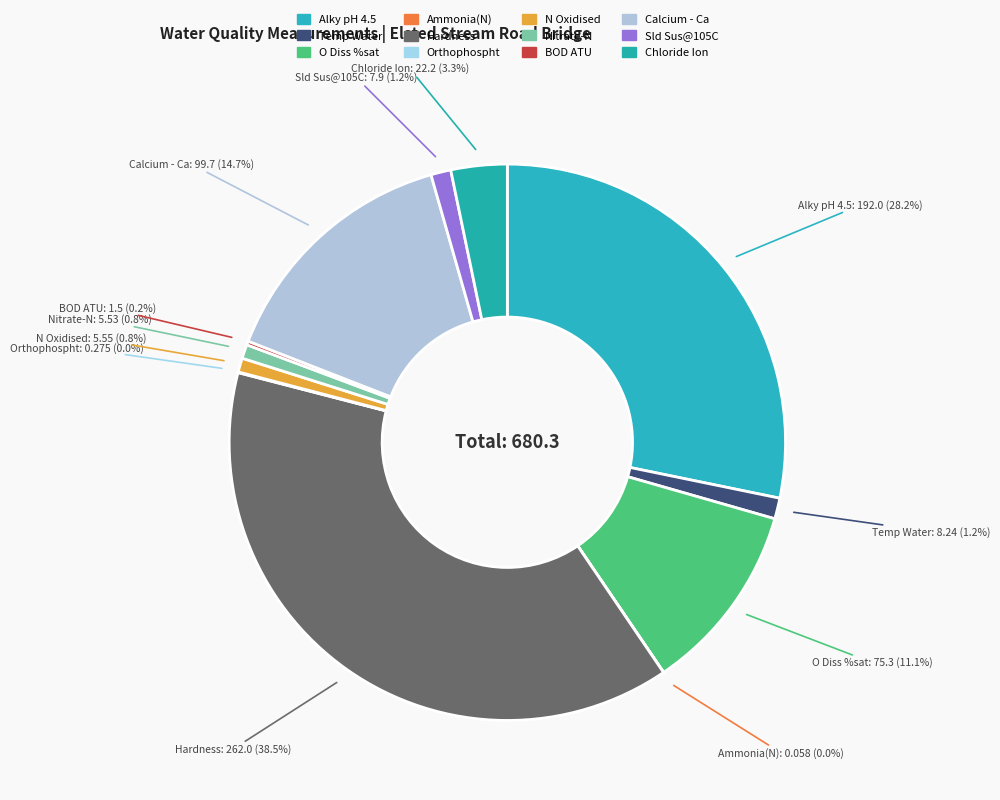

Is it true that Calcium - Ca is 15% of the pie?

True